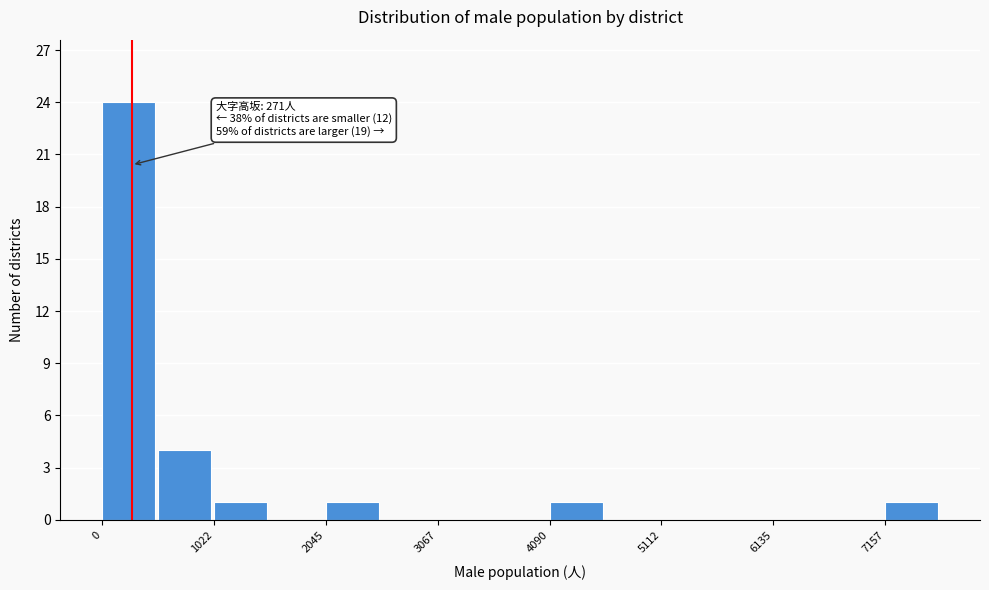

Around what value on the x-axis is the tallest bar? Give the approximate position of its centre, as read against the axis.

200